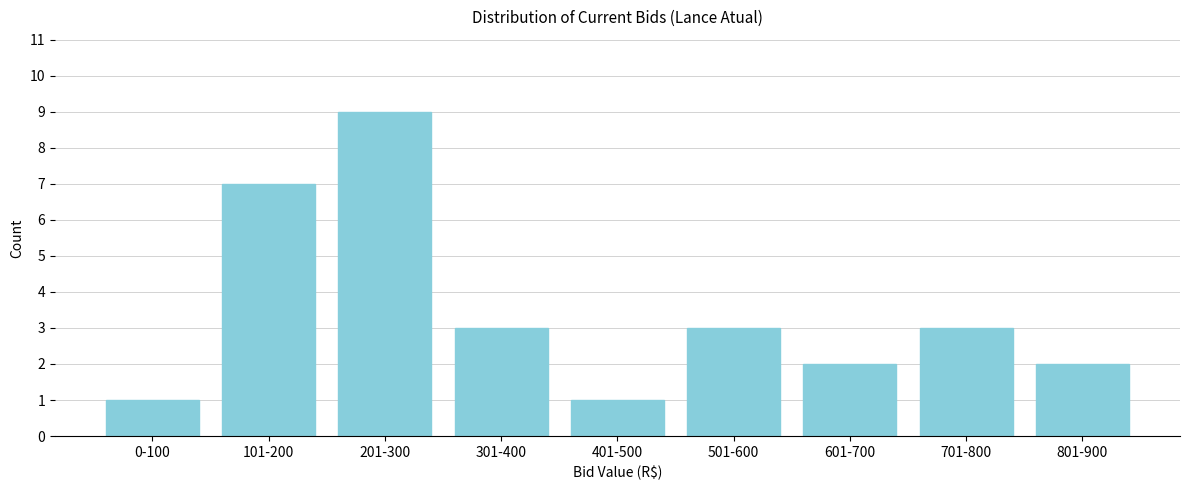

Reading left to right, list all the values displayed in this chart.

1	7	9	3	1	3	2	3	2